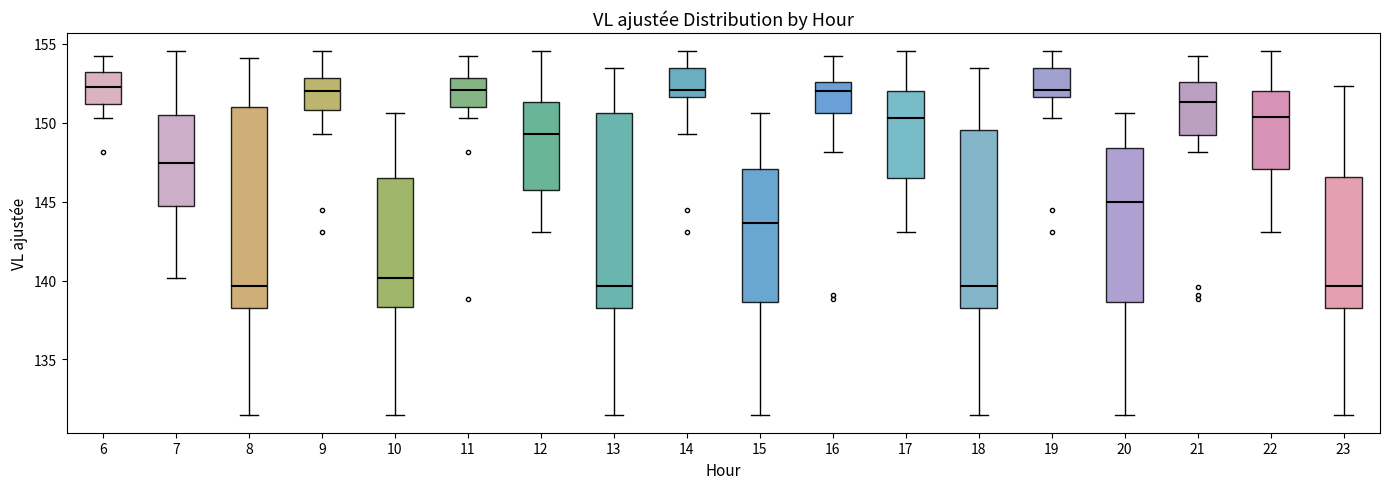

Reading left to right, read every box against the y-axis: the position of its median line, the range the box covers, and the ends of its whiskers. The values are not printed on the chart, so give them approximately, as read against the axis.

6: median 152.5, box 151.0 to 153.0, whiskers 150.5 to 154.5
7: median 147.5, box 144.5 to 150.5, whiskers 140.0 to 154.5
8: median 139.5, box 138.0 to 151.0, whiskers 131.5 to 154.0
9: median 152.0, box 151.0 to 153.0, whiskers 149.5 to 154.5
10: median 140.0, box 138.5 to 146.5, whiskers 131.5 to 150.5
11: median 152.0, box 151.0 to 153.0, whiskers 150.5 to 154.5
12: median 149.5, box 145.5 to 151.5, whiskers 143.0 to 154.5
13: median 139.5, box 138.0 to 150.5, whiskers 131.5 to 153.5
14: median 152.0, box 151.5 to 153.5, whiskers 149.5 to 154.5
15: median 143.5, box 138.5 to 147.0, whiskers 131.5 to 150.5
16: median 152.0, box 150.5 to 152.5, whiskers 148.0 to 154.5
17: median 150.5, box 146.5 to 152.0, whiskers 143.0 to 154.5
18: median 139.5, box 138.0 to 149.5, whiskers 131.5 to 153.5
19: median 152.0, box 151.5 to 153.5, whiskers 150.5 to 154.5
20: median 145.0, box 138.5 to 148.5, whiskers 131.5 to 150.5
21: median 151.5, box 149.0 to 152.5, whiskers 148.0 to 154.5
22: median 150.5, box 147.0 to 152.0, whiskers 143.0 to 154.5
23: median 139.5, box 138.0 to 146.5, whiskers 131.5 to 152.5